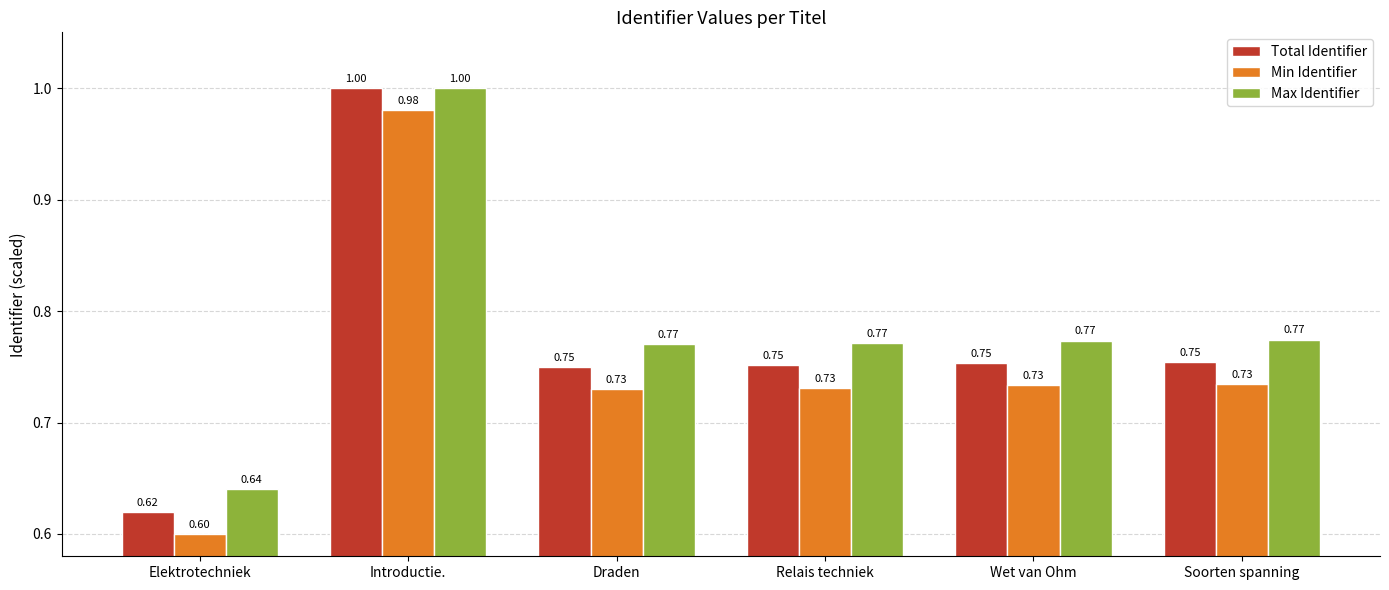

Where is Total Identifier nearest to the value 0?

Elektrotechniek